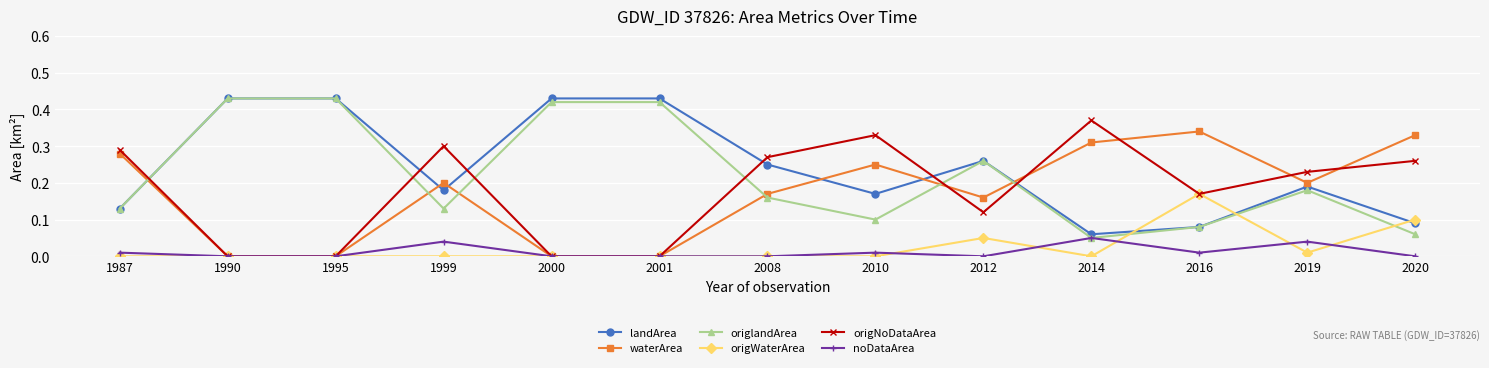

Does the chart display data point markers on the line(s)?

Yes